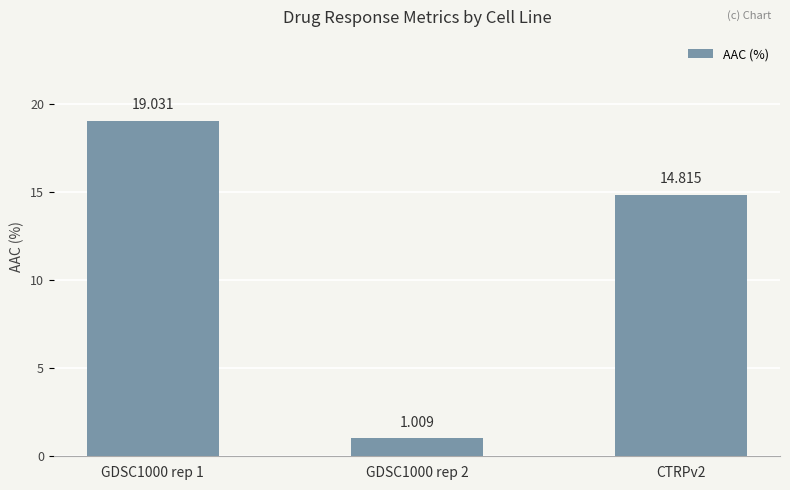

Between GDSC1000 rep 1 and CTRPv2, which is larger?

GDSC1000 rep 1